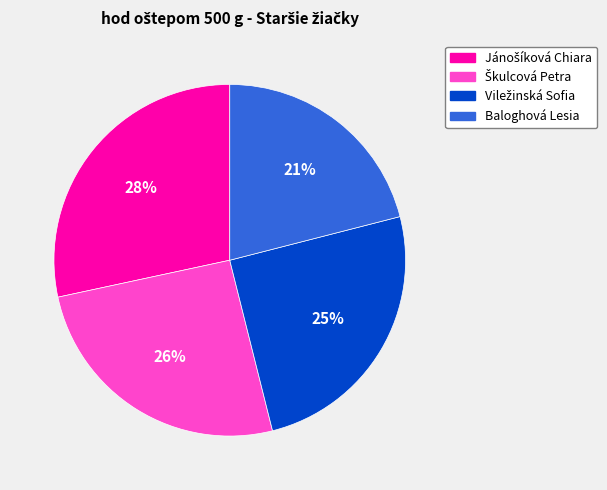

To the nearest percent, what is the average slice percentage?

25%